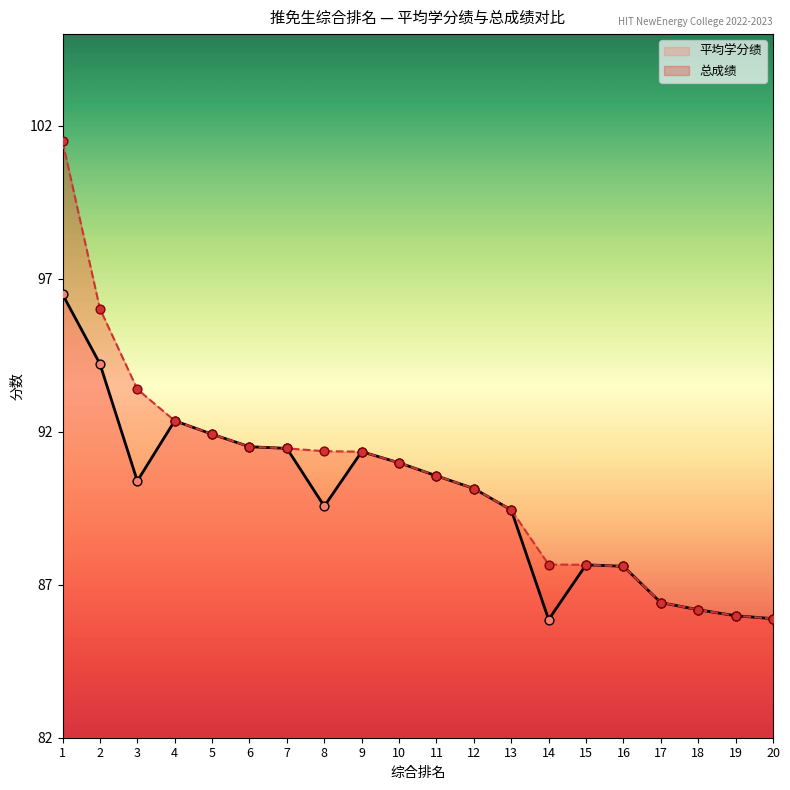

Which series has the largest total across all categories?

总成绩